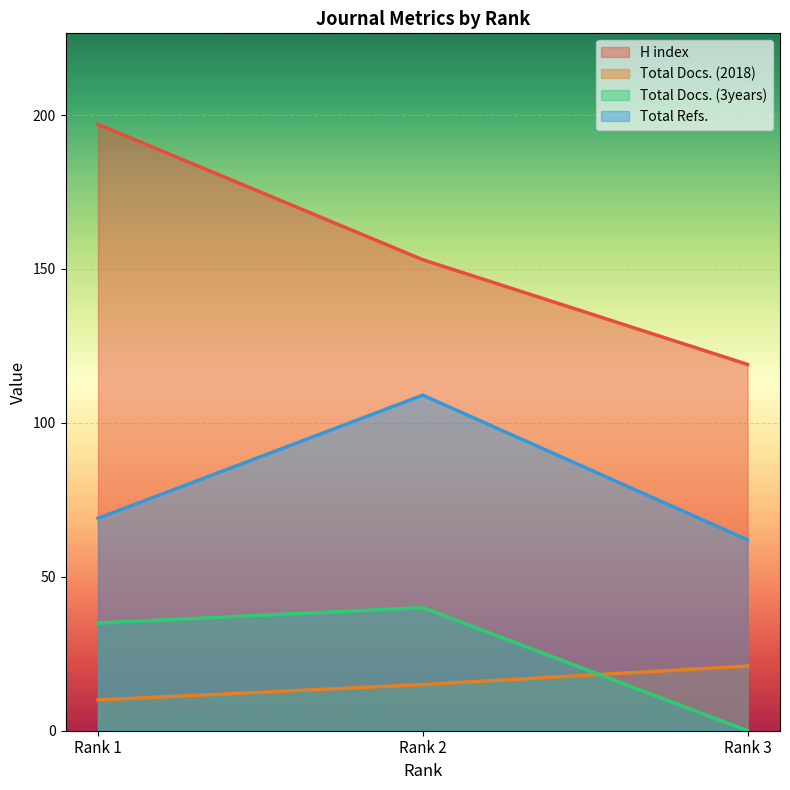

How many values in the Total Refs. series are below 69?

1